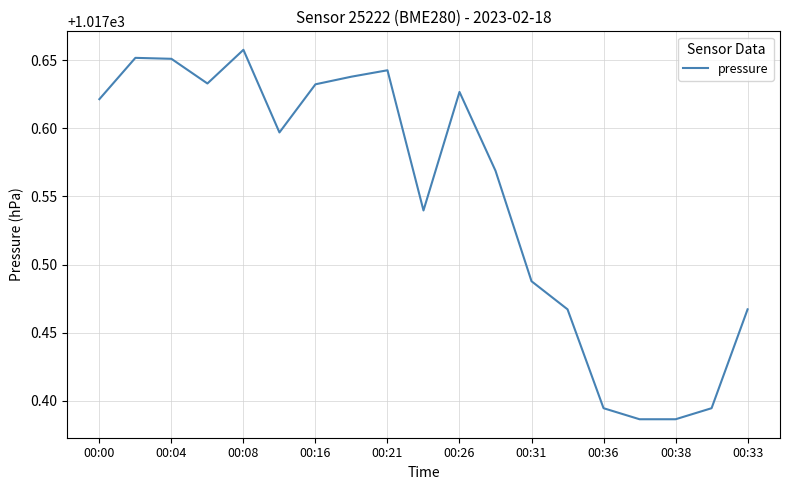

What is the difference between the maximum and minimum values?

0.3